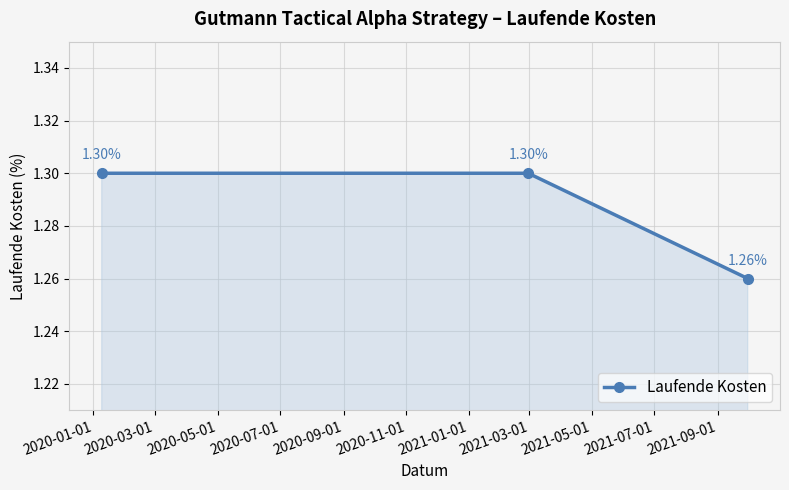

What is the average value?

1.3